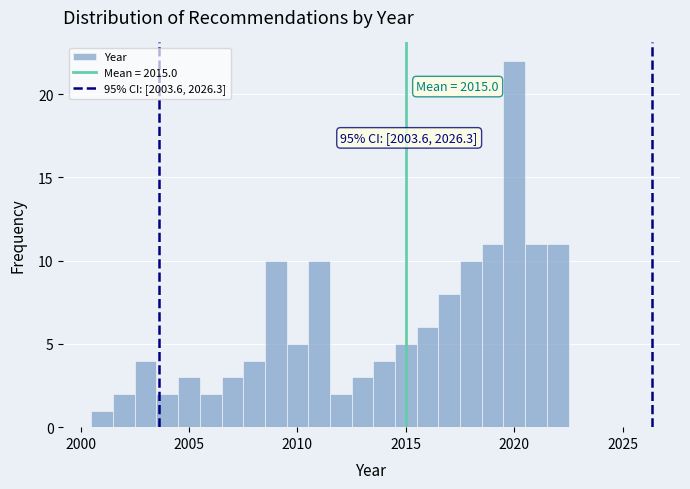

Read against the x-axis, roughly where is the centre of the tallest bar?

2020.0